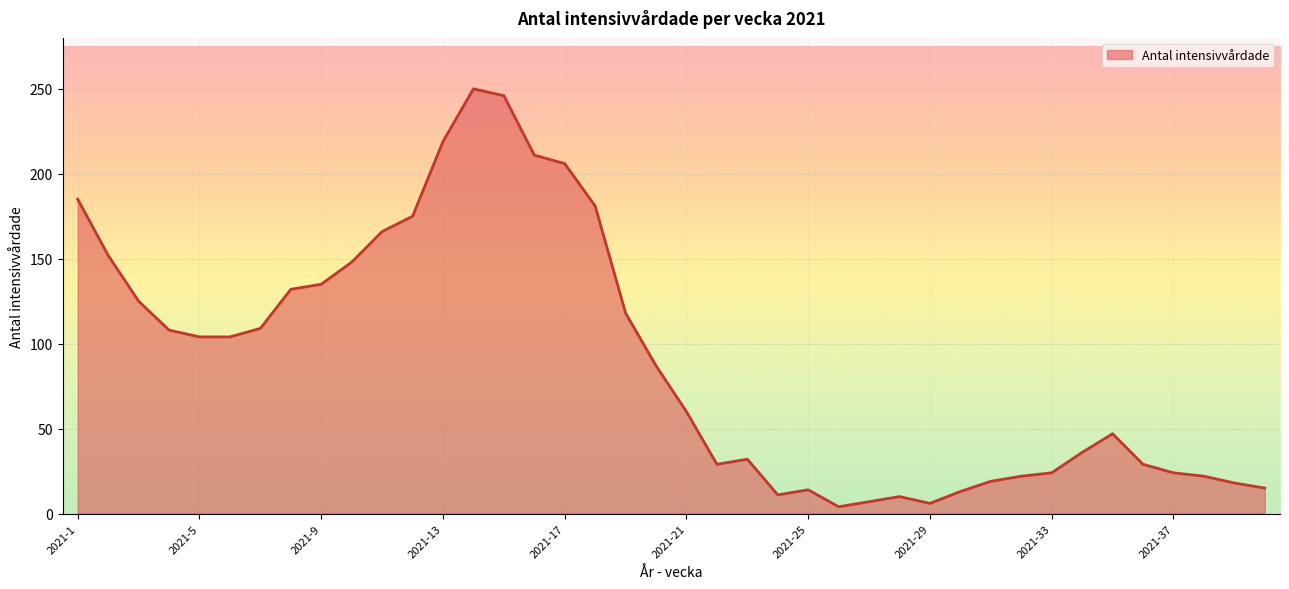

What is the average value?

90